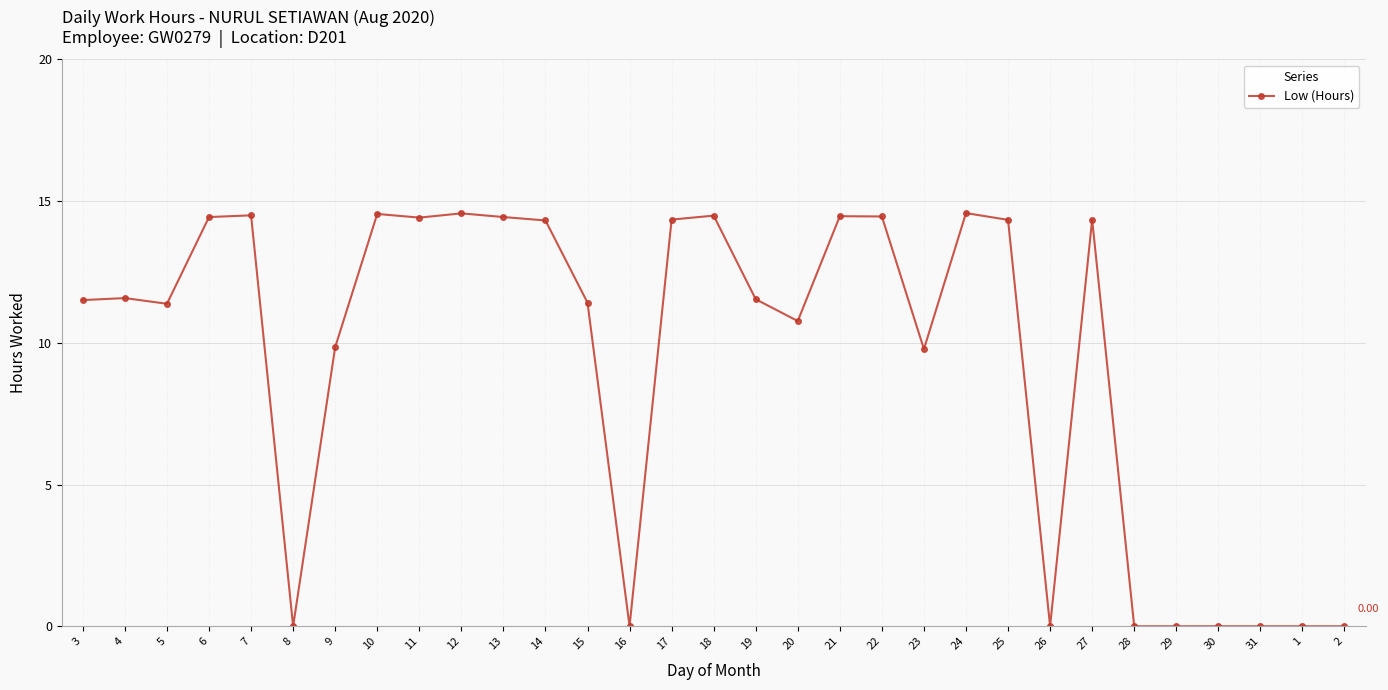

Is it true that the value at 22 is 14.5?

True